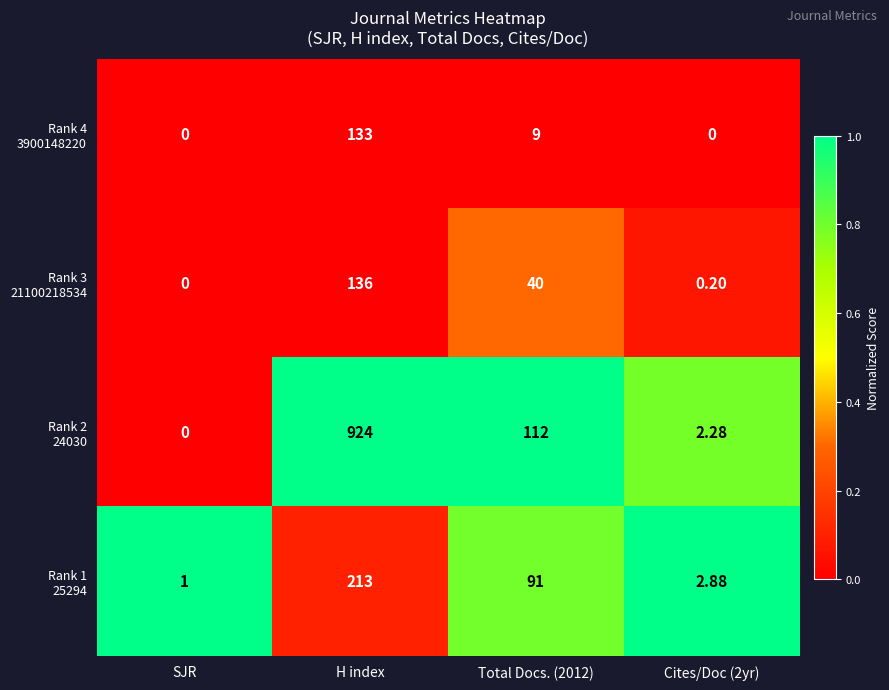

At how many categories does at least one series exceed 0?

4